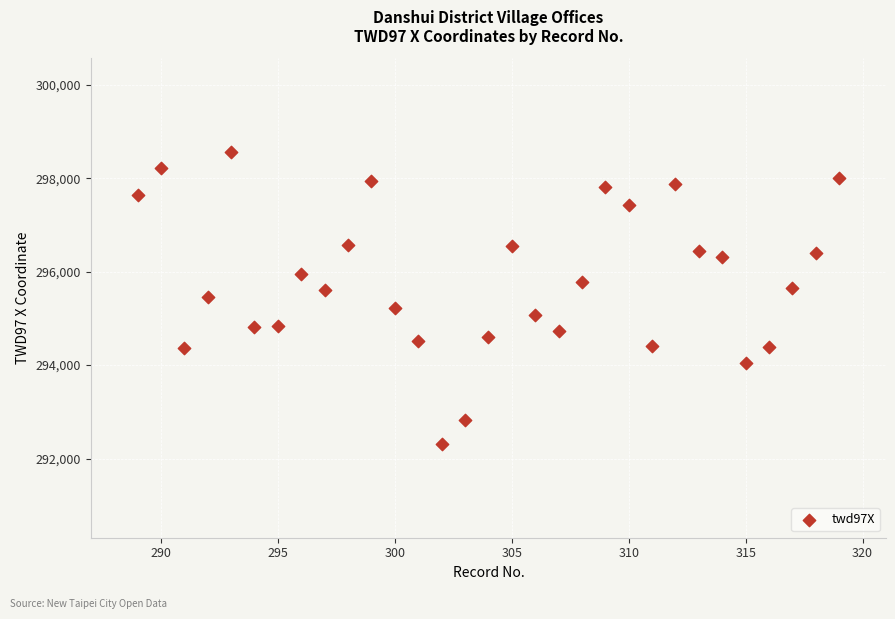

What is the range of Y values (max minus min)?

6260.2